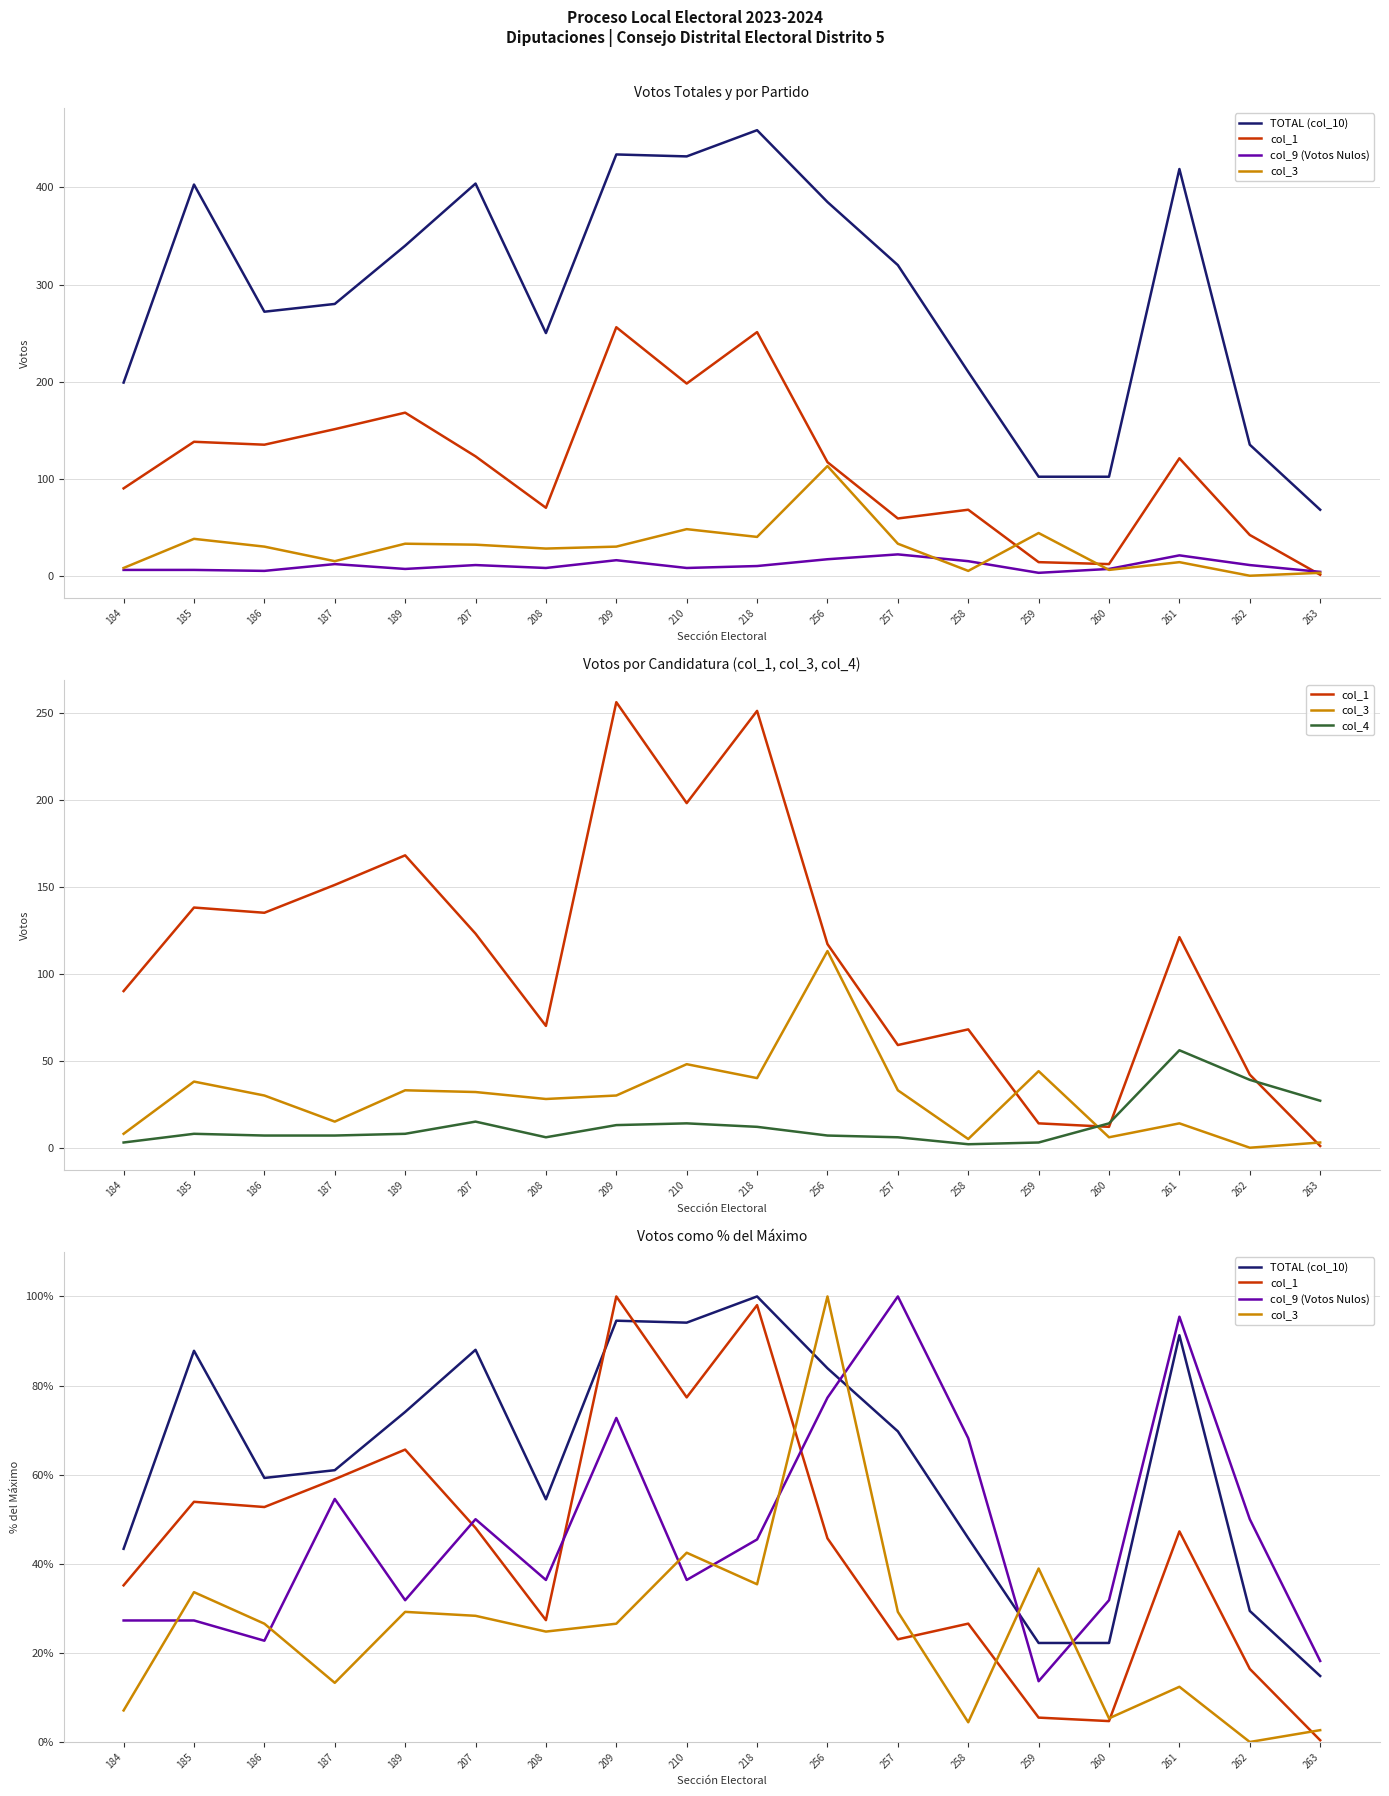

What are all the series names shown in the legend?

TOTAL (col_10), col_1, col_9 (Votos Nulos), col_3, col_4